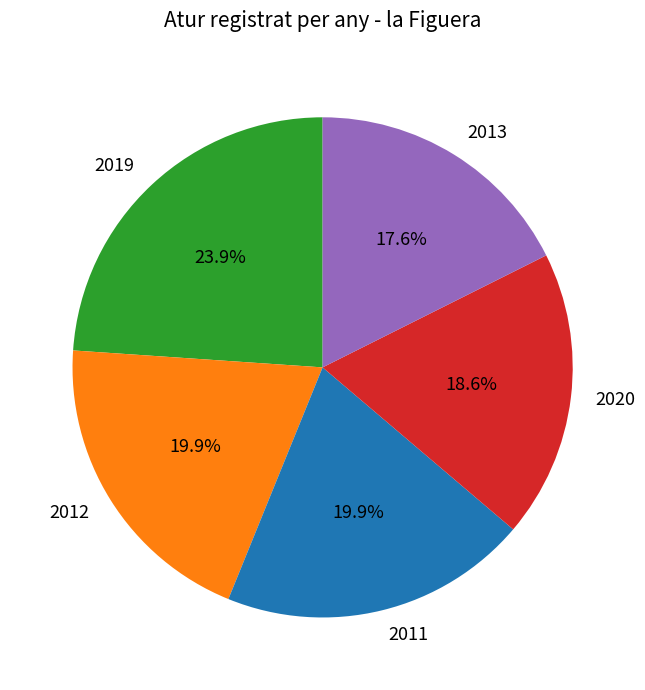

Which category has the smallest portion of the pie?

2013